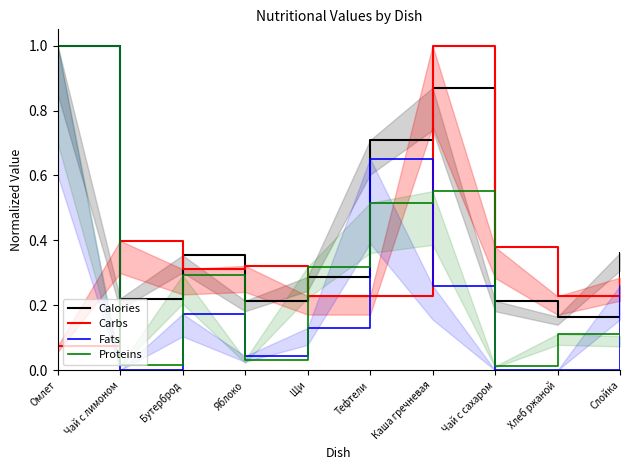

True or false: Proteins has more than 0 points higher than both neighbors.

True